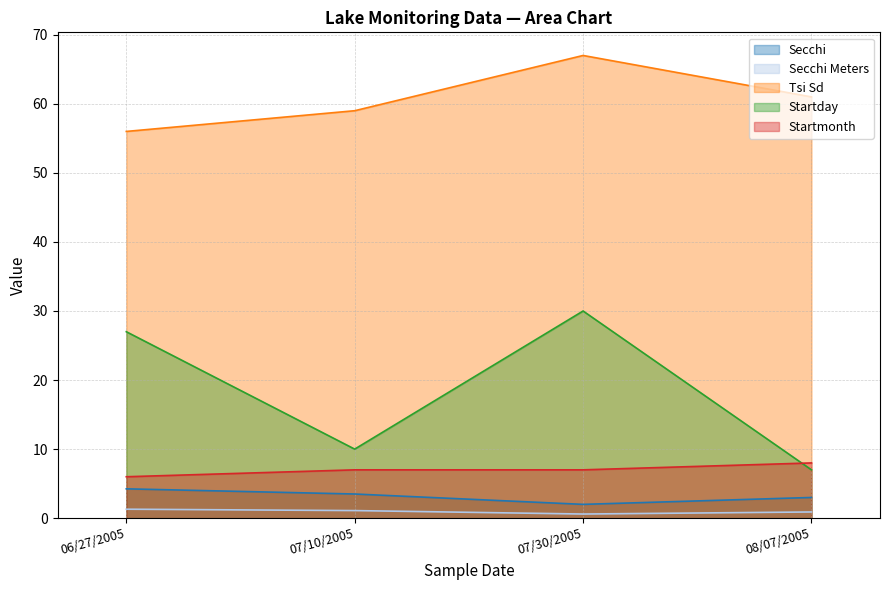

How many lines are shown in the chart?

5